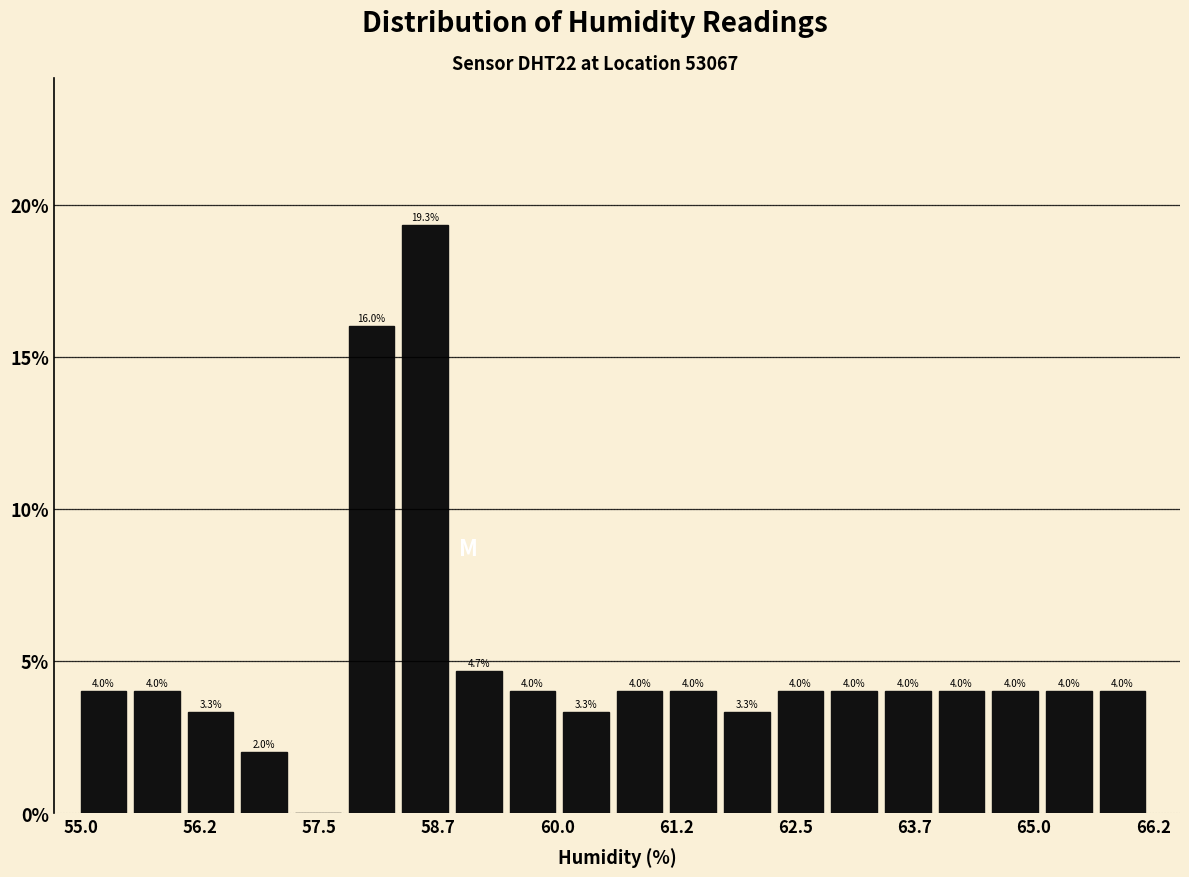

Around what value on the x-axis is the tallest bar? Give the approximate position of its centre, as read against the axis.

58.6